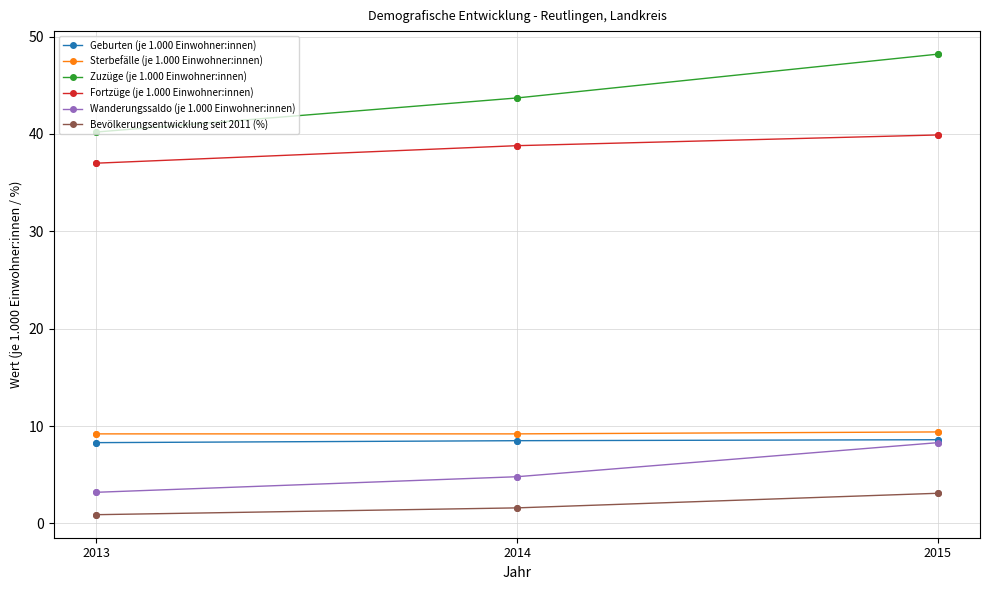

At which category is the sum across all series the highest?

2015